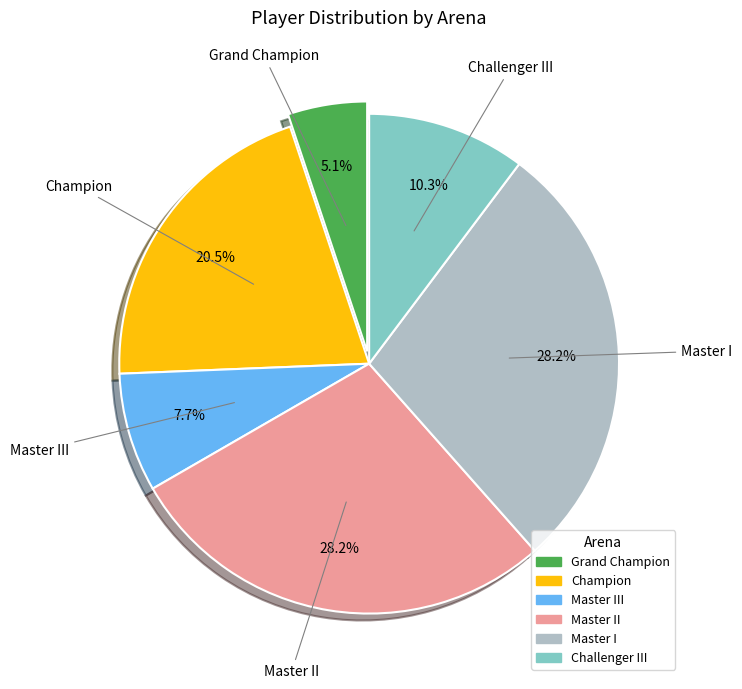

Is there any slice that represents more than half of the pie?

No